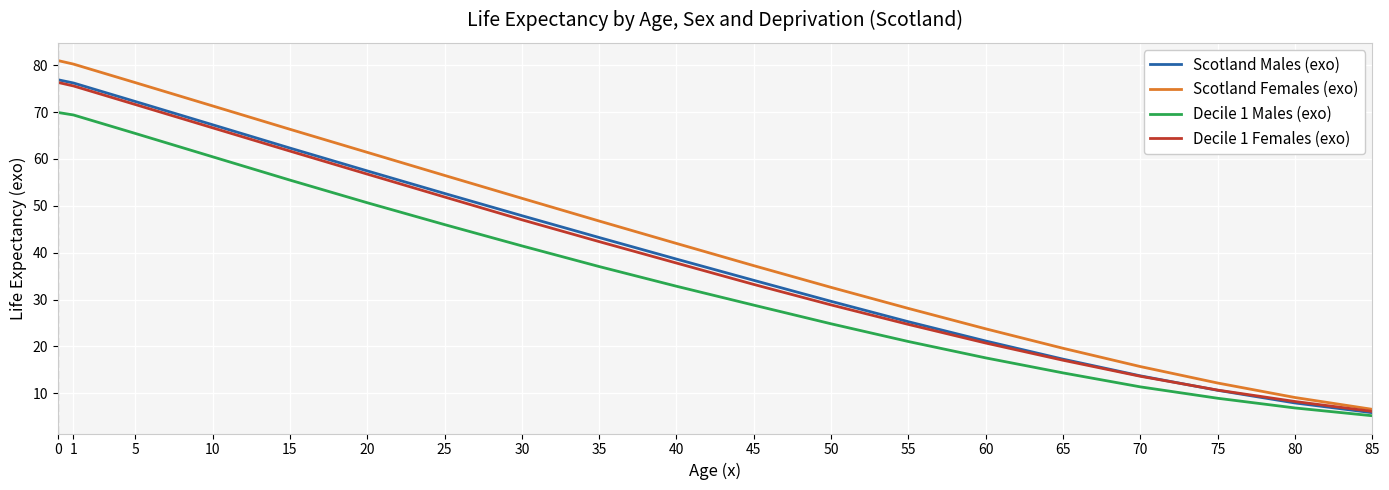

True or false: Decile 1 Males (exo) and Scotland Females (exo) cross at least once.

False